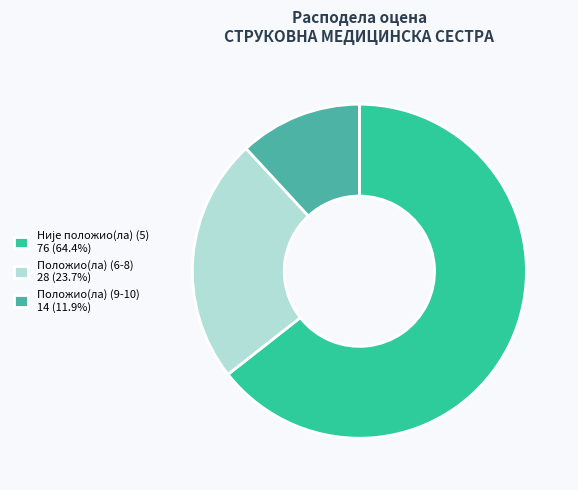

Do Положио(ла) (6-8) 28 (23.7%) and Положио(ла) (9-10) 14 (11.9%) together represent more than half of the pie?

No